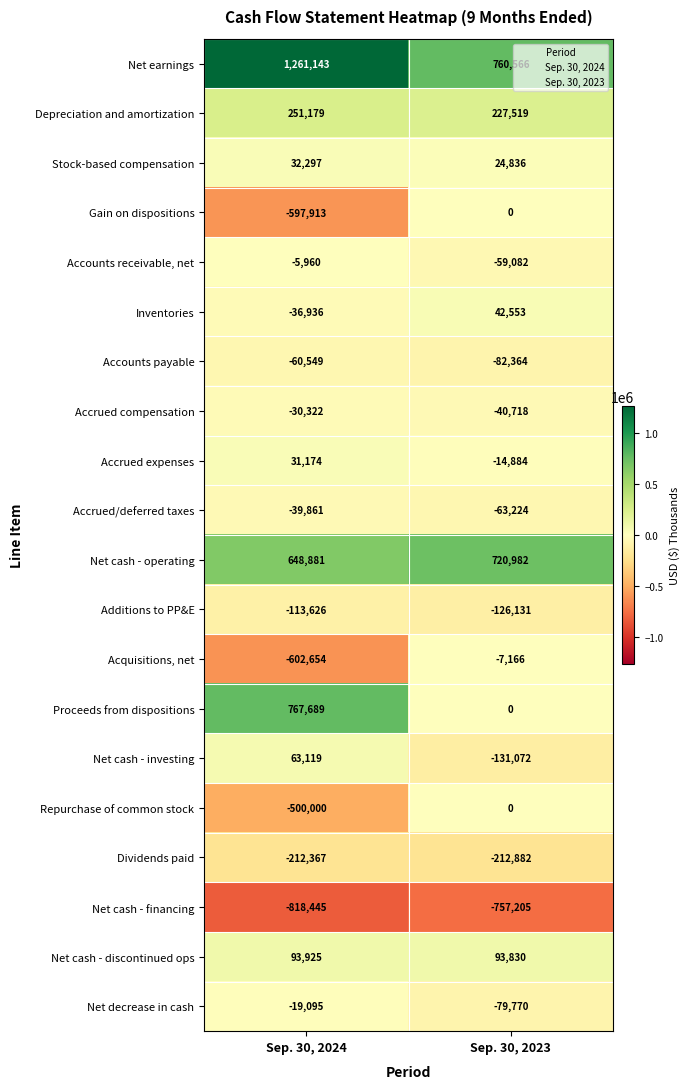

Which series changed the most between Sep. 30, 2024 and Sep. 30, 2023?

Proceeds from dispositions